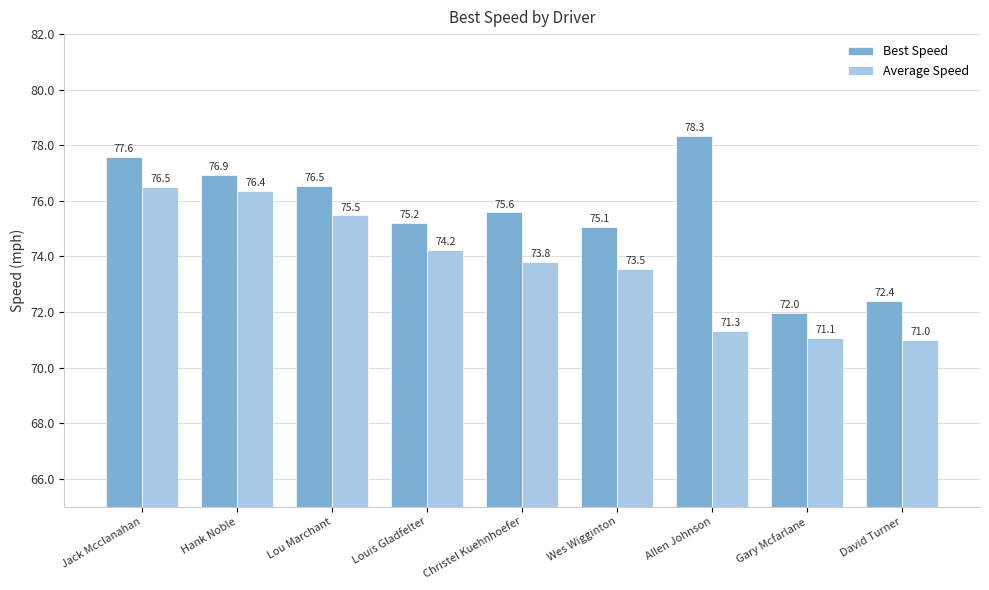

Which category has the lowest value in the Best Speed series?

Gary Mcfarlane